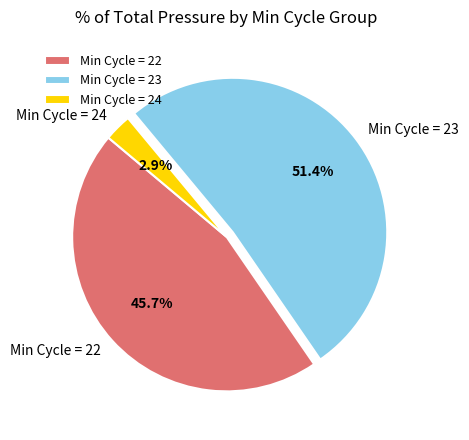

What is the ratio of the value at Min Cycle = 22 to the value at Min Cycle = 23?

0.9